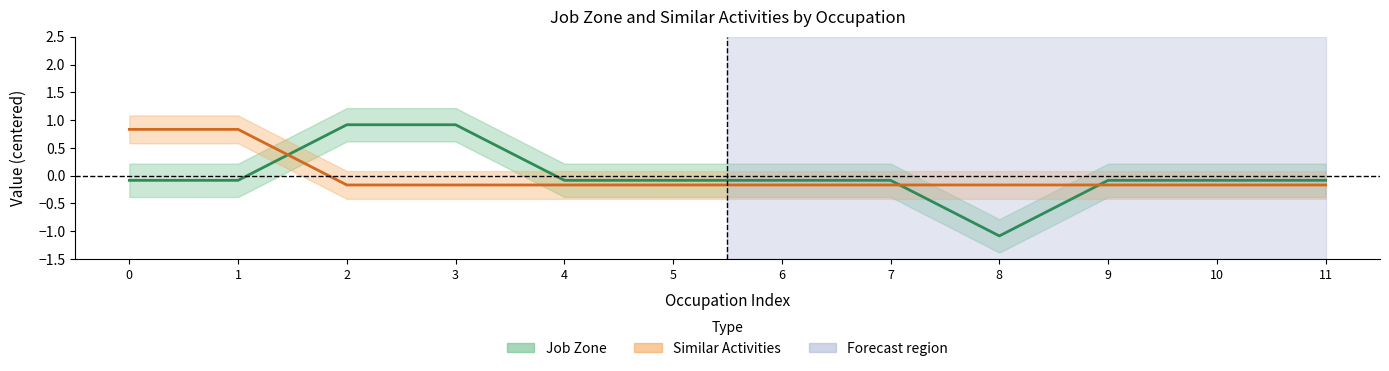

How many data points does each series have?

12